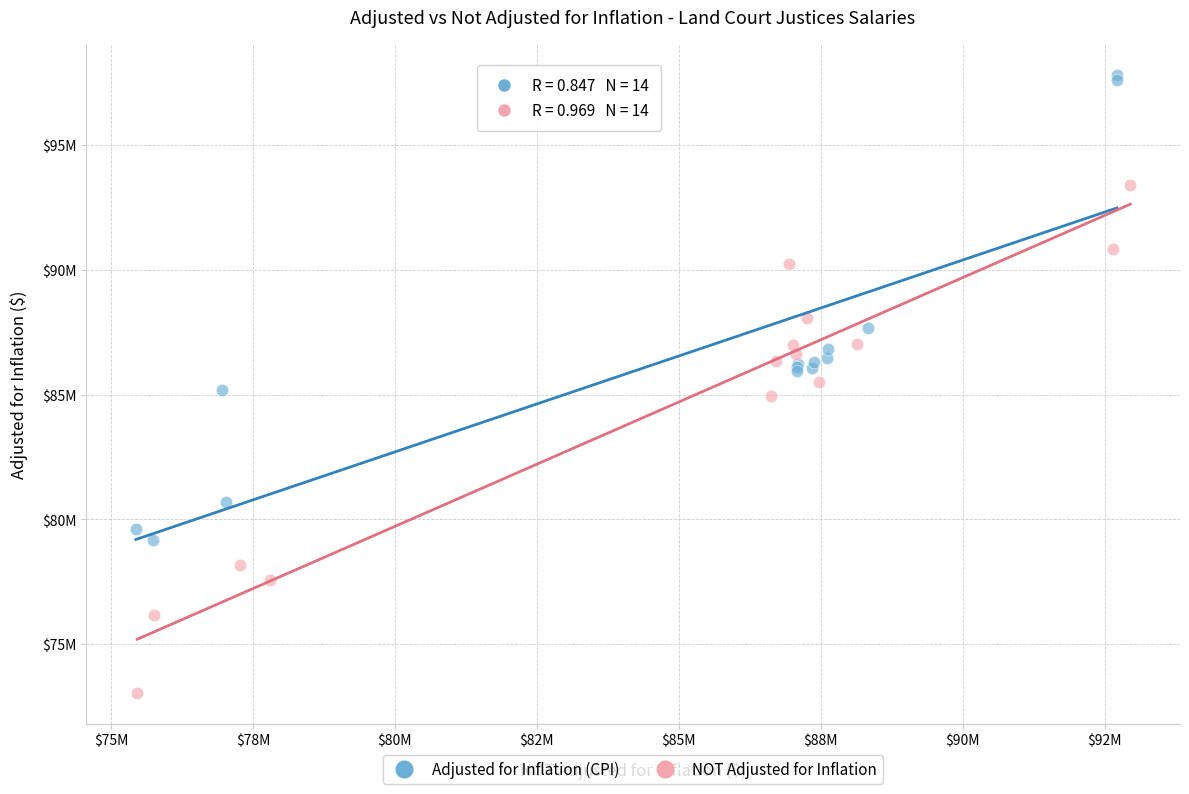

Which series has the largest Y range (max minus min)?

NOT Adjusted for Inflation